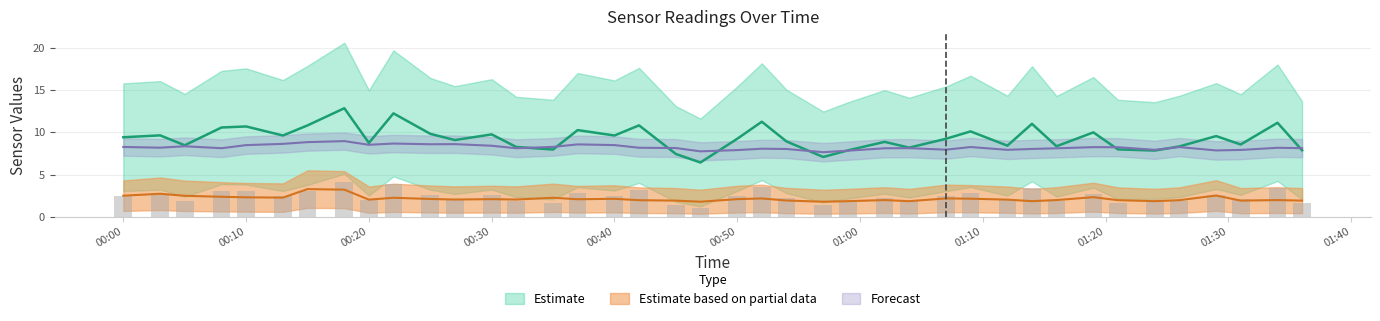

At how many categories does at least one series exceed 5?

40